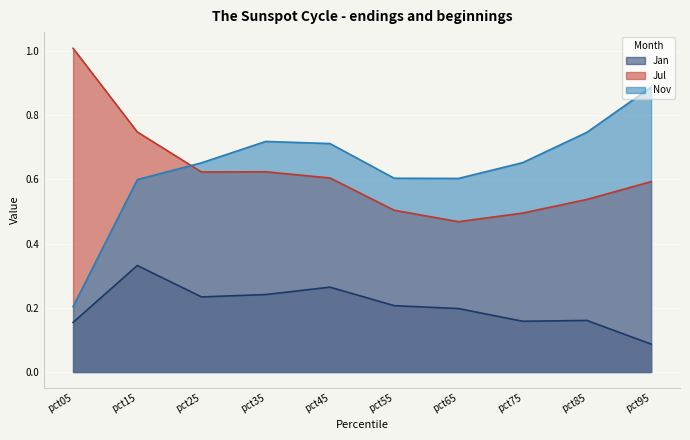

What is the highest value of the Jul series?

1.0